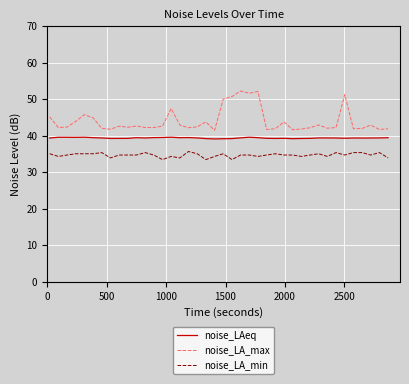

What is the difference between the maximum and minimum values in the noise_LA_min series?

2.2